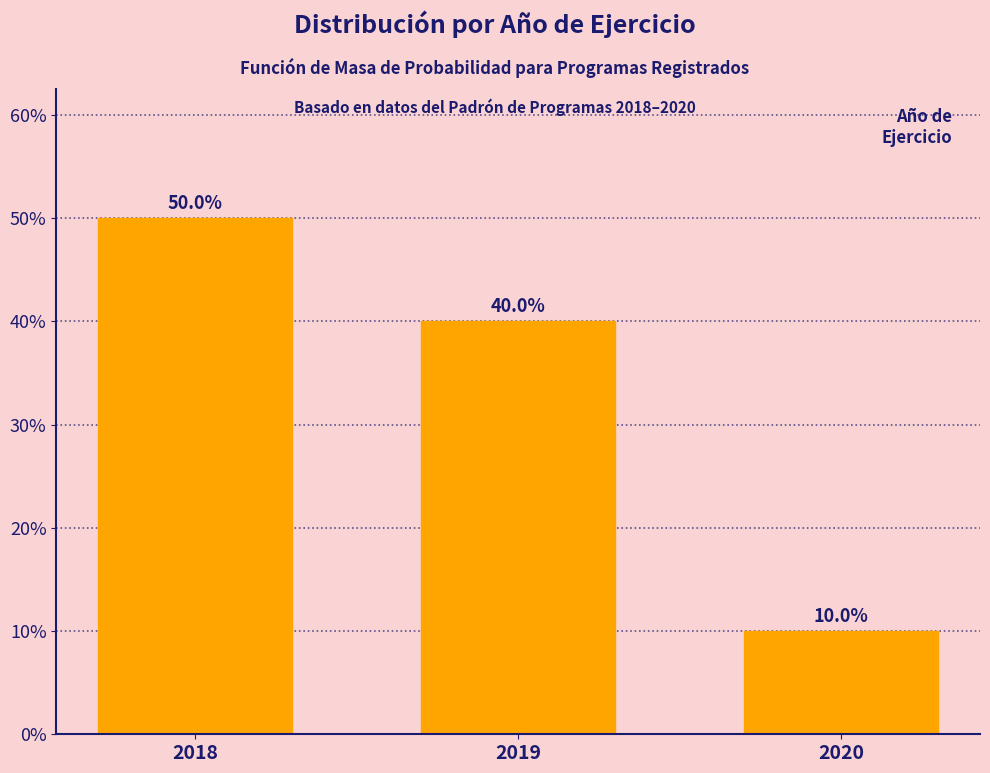

Reading left to right, transcribe all the data shown in this chart.

50	40	10